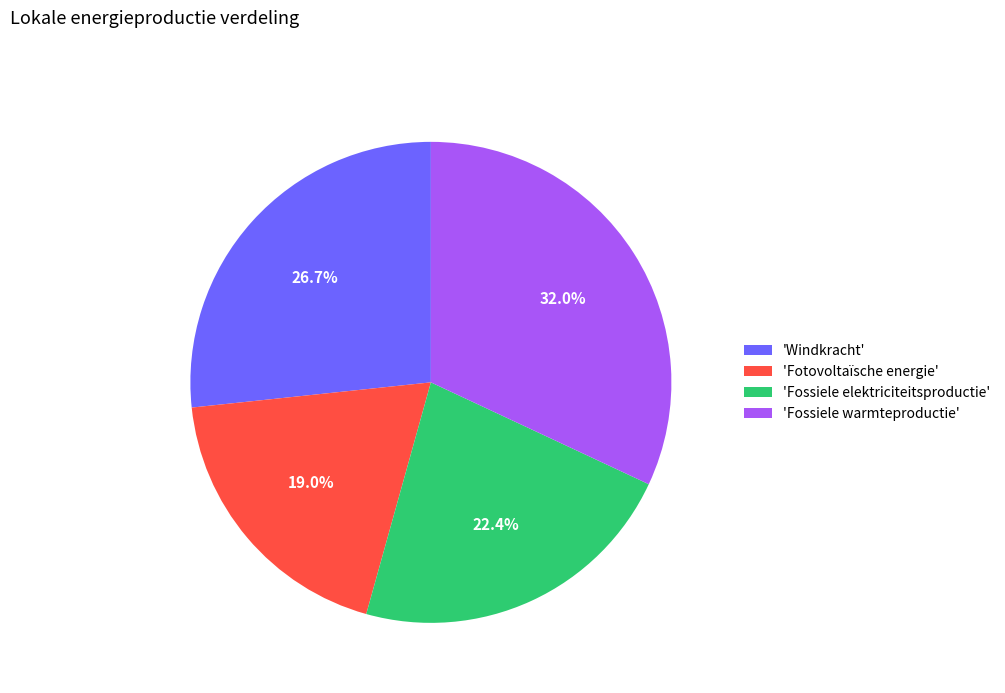

Combined, what portion of the pie is 'Fossiele elektriciteitsproductie' and 'Fotovoltaïsche energie'?

41.4%